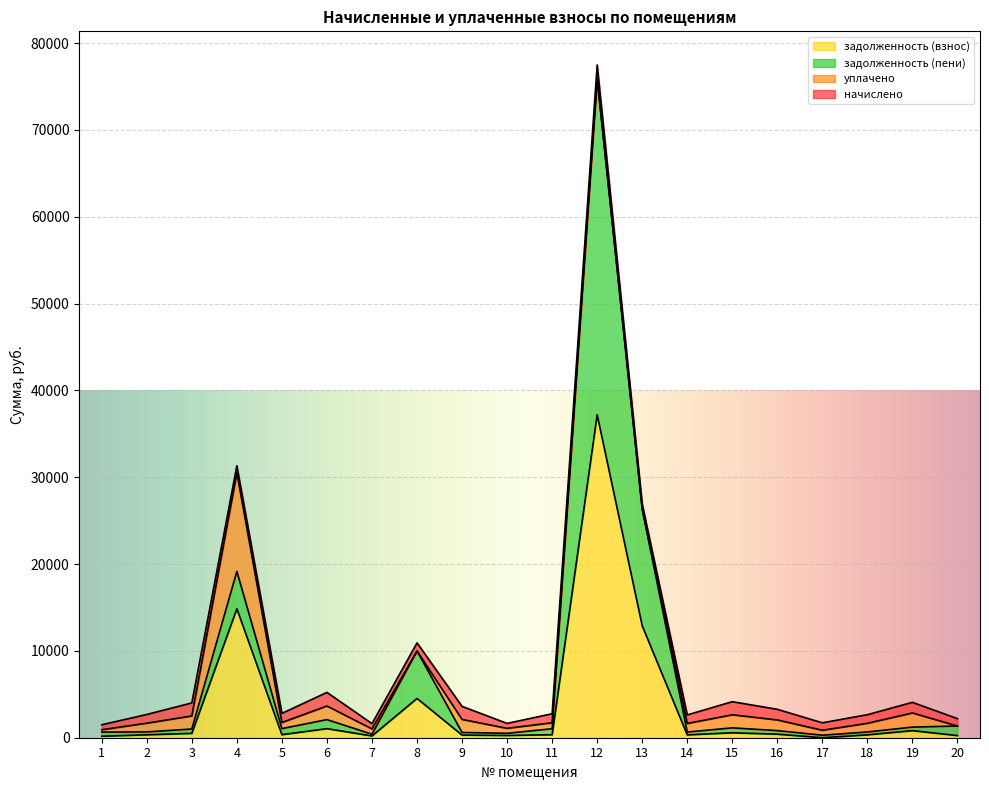

Between 6 and 18, which series saw the biggest shift?

задолженность (пени)